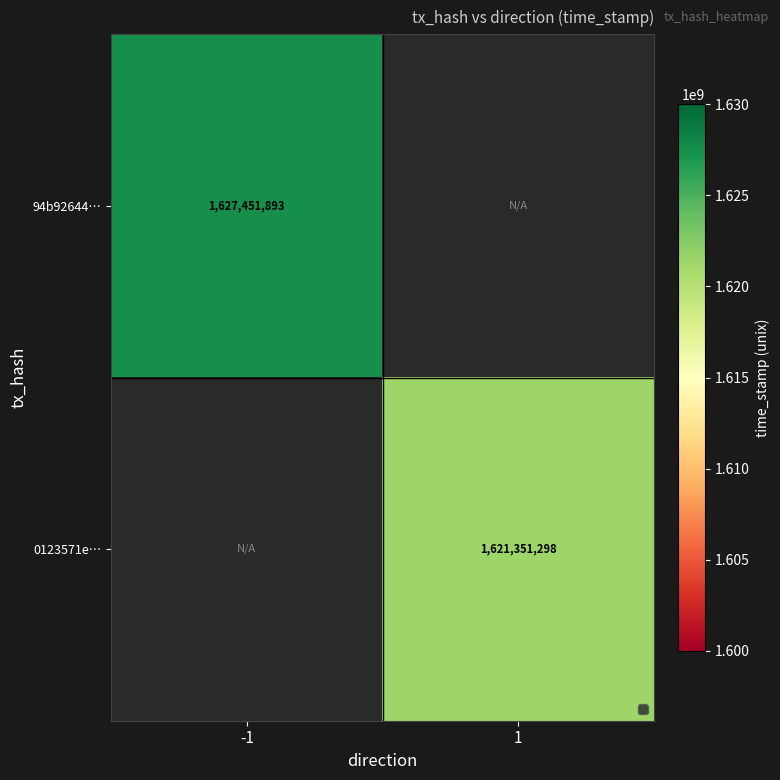

The 0123571e… series shows 2226484865 at 1. True or false?

False